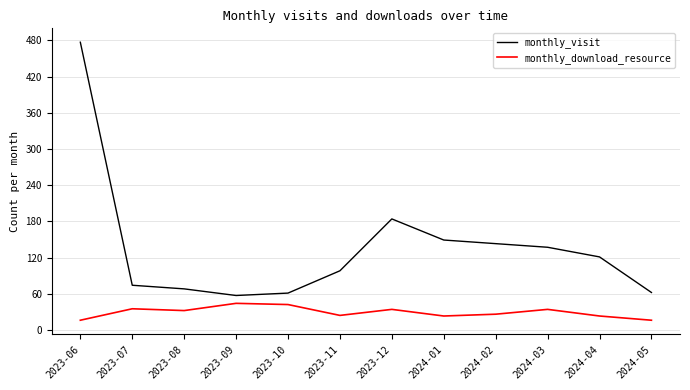

List the series in order of their overall mean, lowest first.

monthly_download_resource, monthly_visit